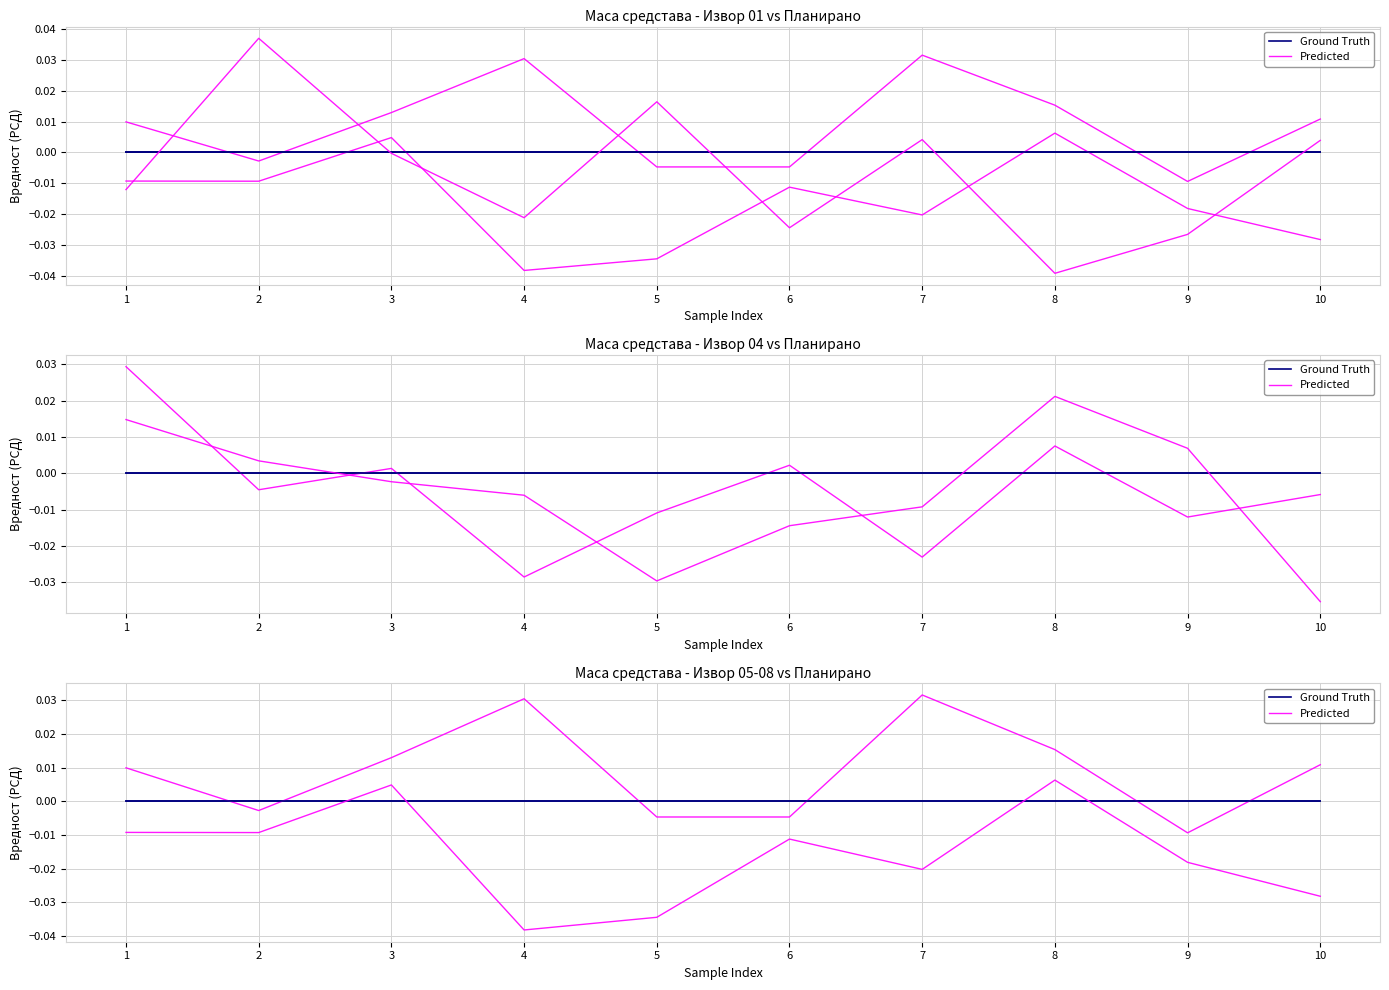

At which category is the sum across all series the highest?

8